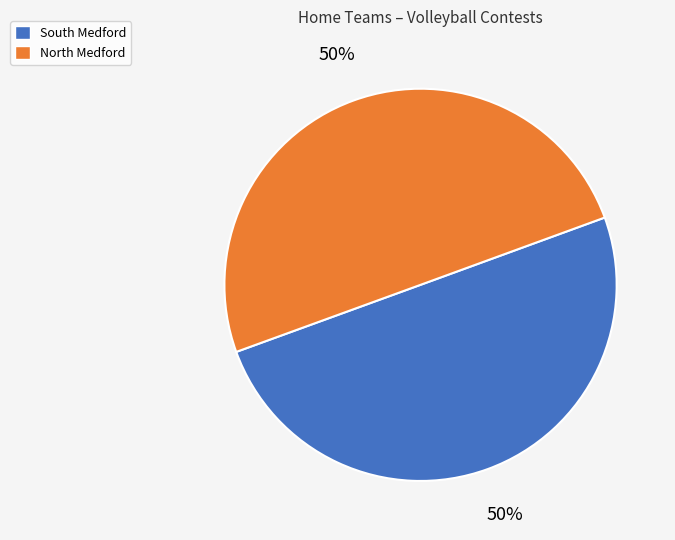

What percentage is the North Medford slice, to the nearest percent?

50%